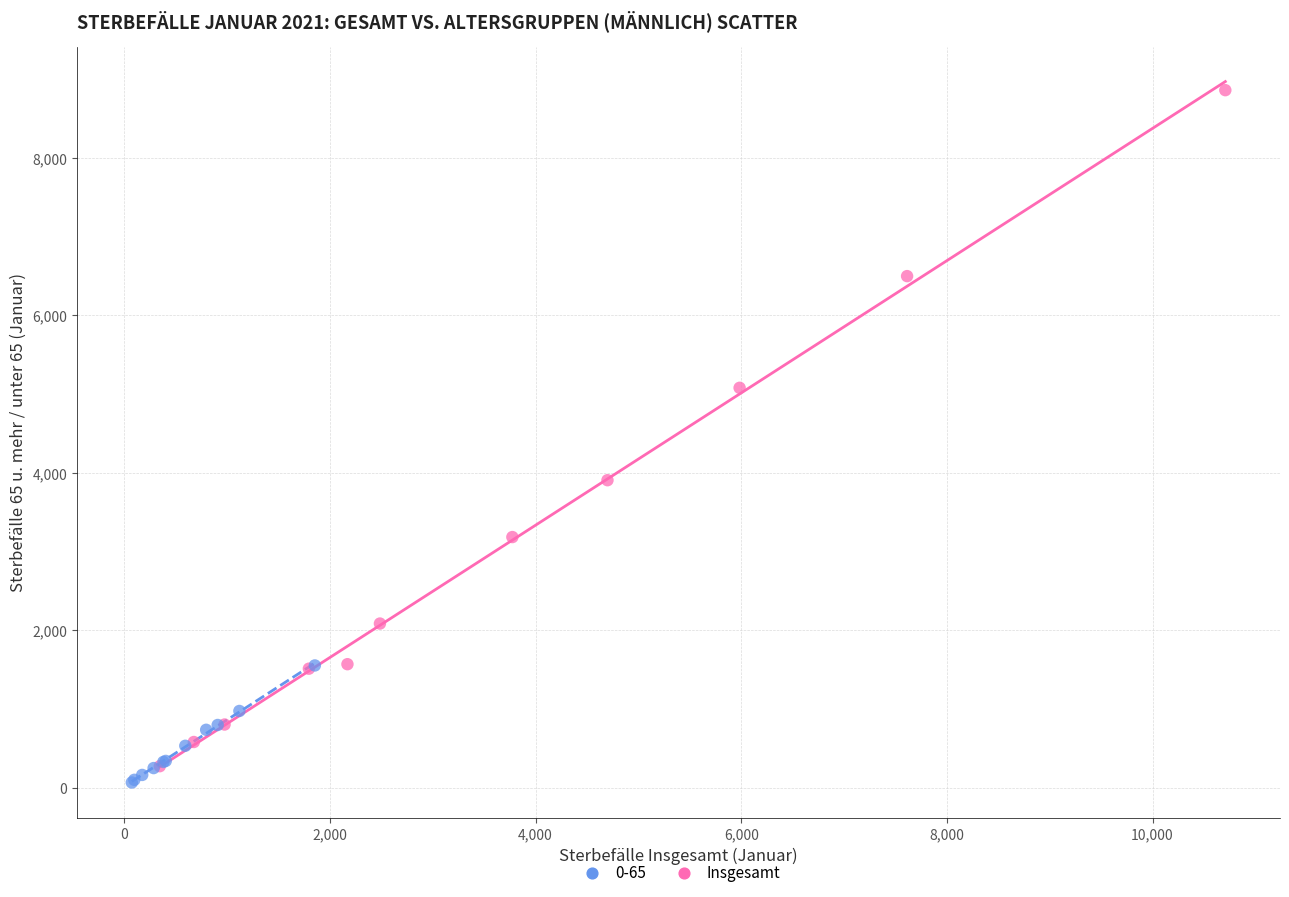

Which series has the largest Y range (max minus min)?

Insgesamt